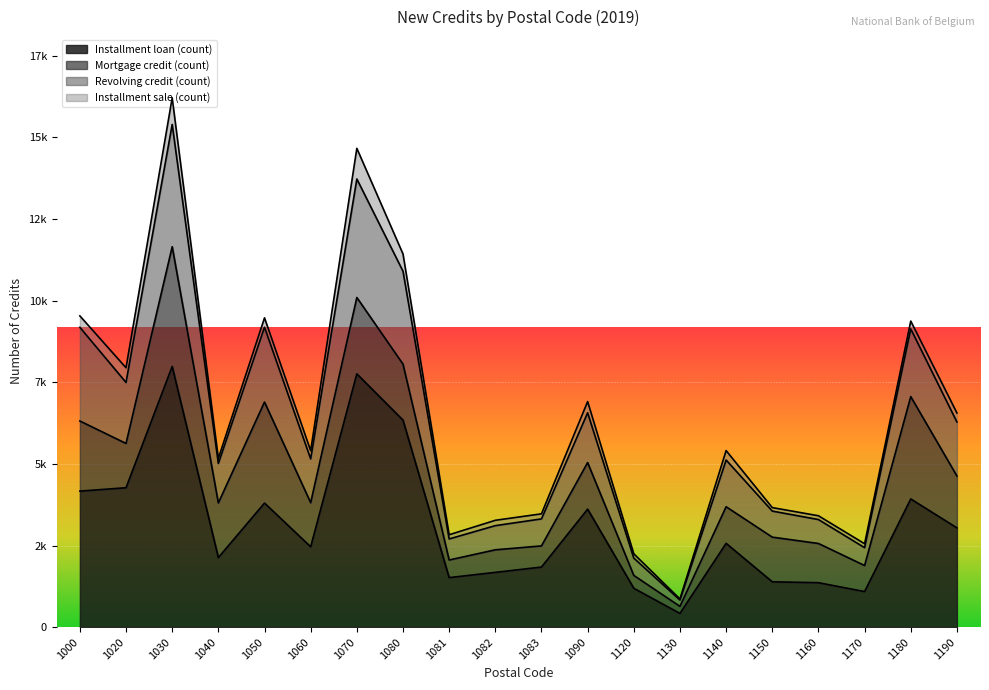

Does the chart display data point markers on the line(s)?

No